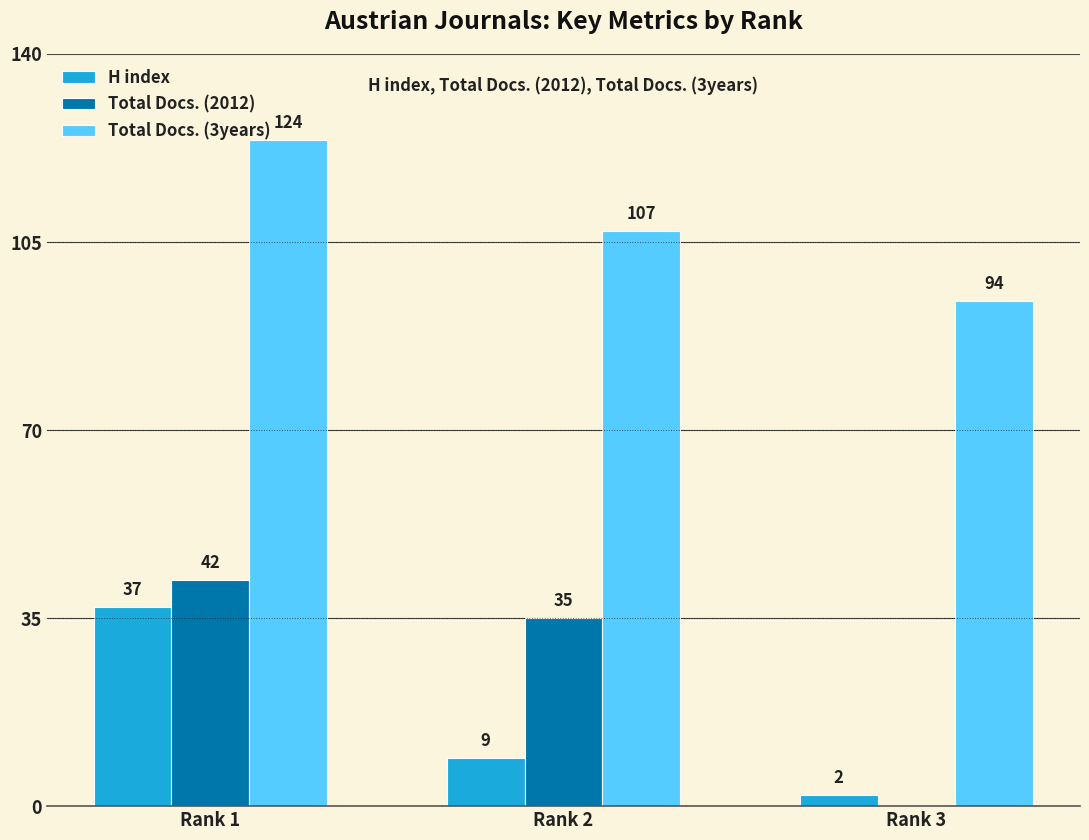

Read the H index value at Rank 1, to the nearest 5.

35